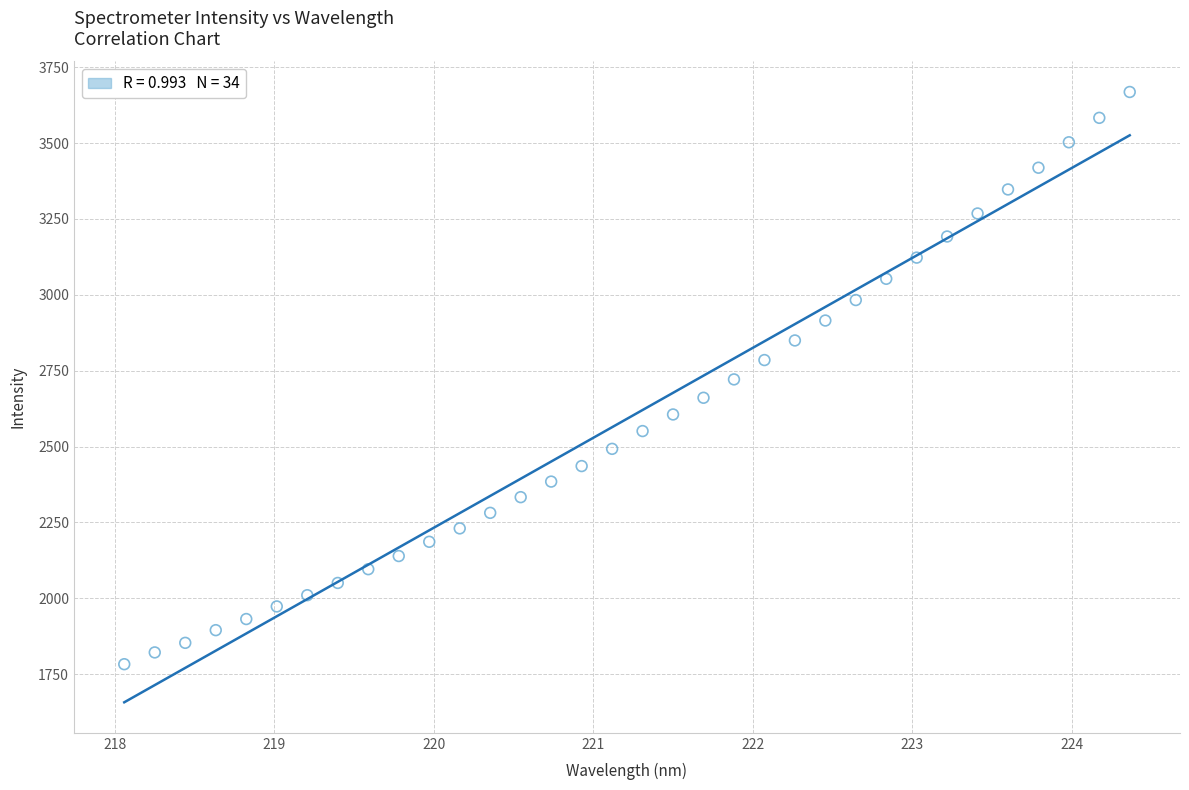

What is the range of Y values (max minus min)?

1885.6